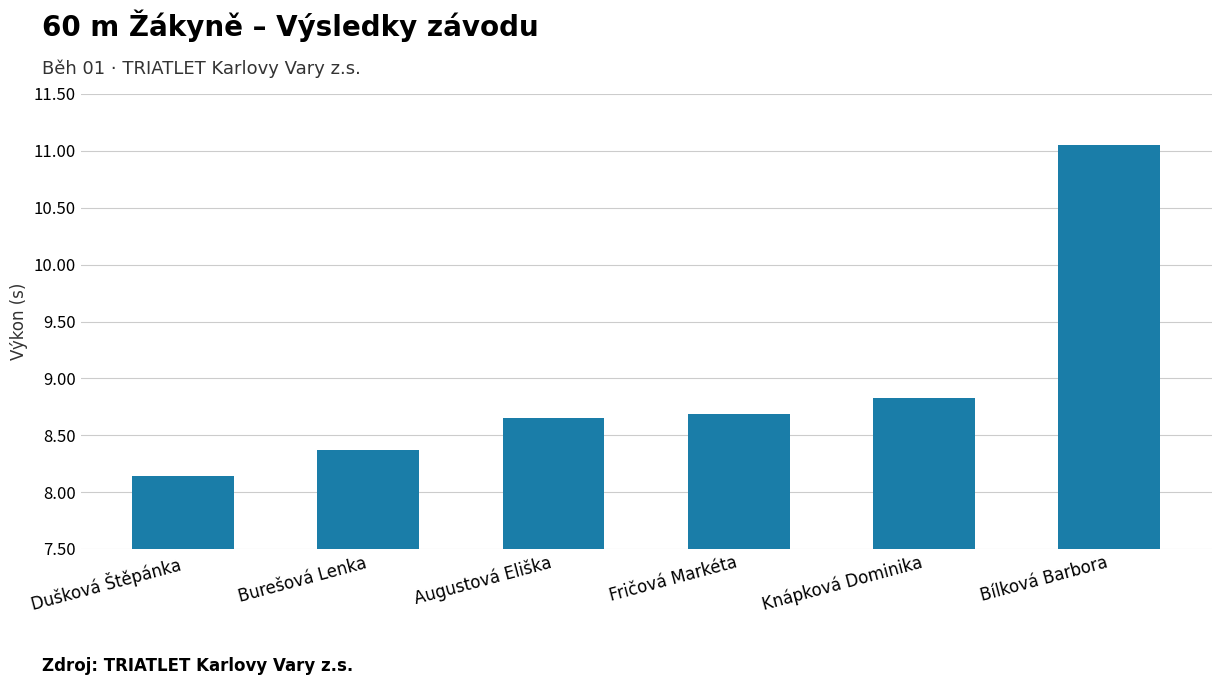

At which label is the value closest to 9?

Knápková Dominika